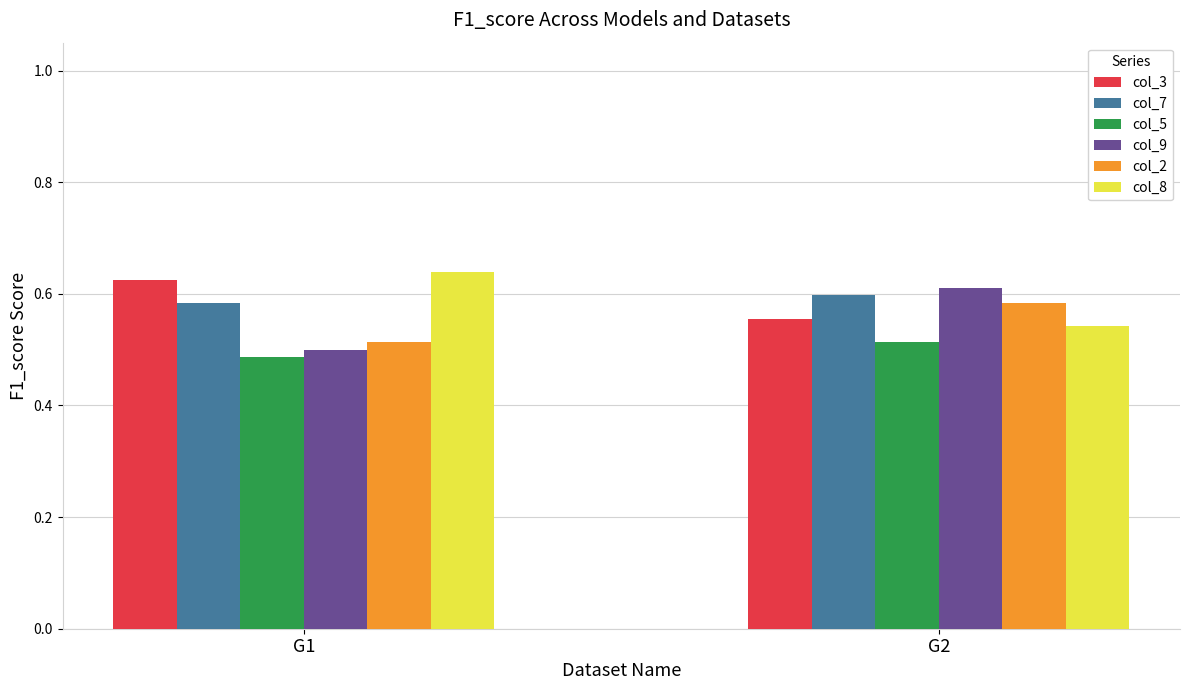

At which label is col_5 closest to 0?

G1